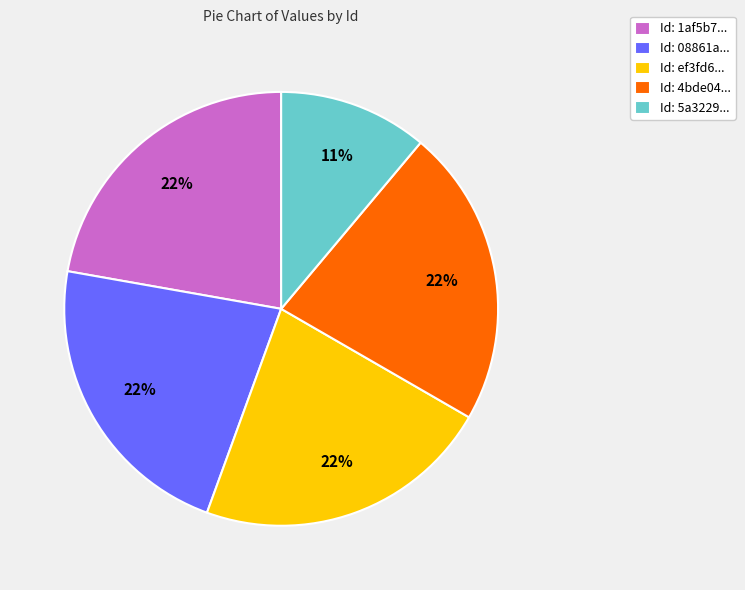

Is it true that Id: 1af5b7... is 22% of the pie?

True